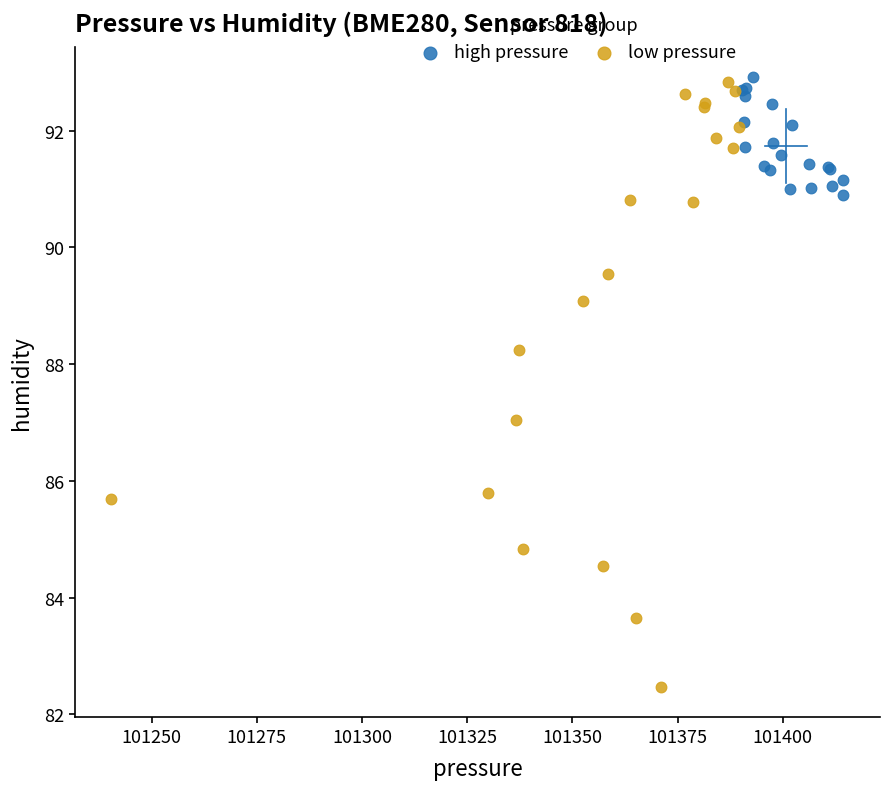

Which series reaches the minimum Y coordinate?

low pressure